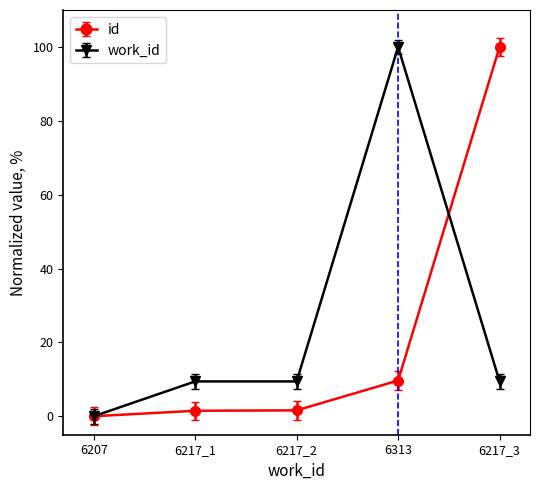

What is the total value across all series at 6313?

109.7